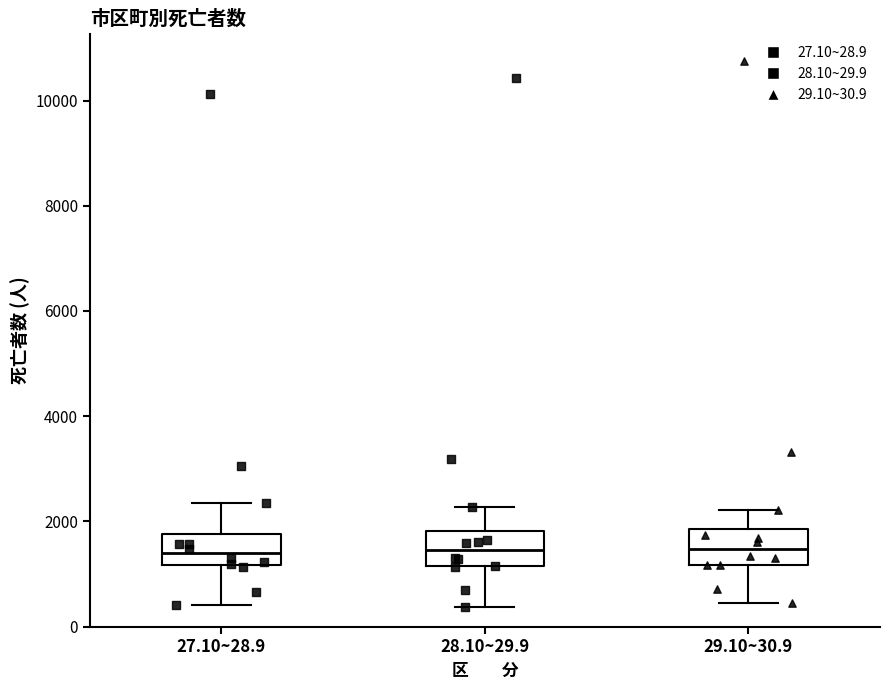

Reading left to right, transcribe this box plot: for each box, give where its median line is, the range the box spans, and where its two whiskers end, as read against the y-axis. The values are not printed on the chart, so give them approximately, as read against the axis.

27.10~28.9: median 1400, box 1200 to 1800, whiskers 400 to 2400
28.10~29.9: median 1400, box 1200 to 1800, whiskers 400 to 2200
29.10~30.9: median 1400, box 1200 to 1800, whiskers 400 to 2200